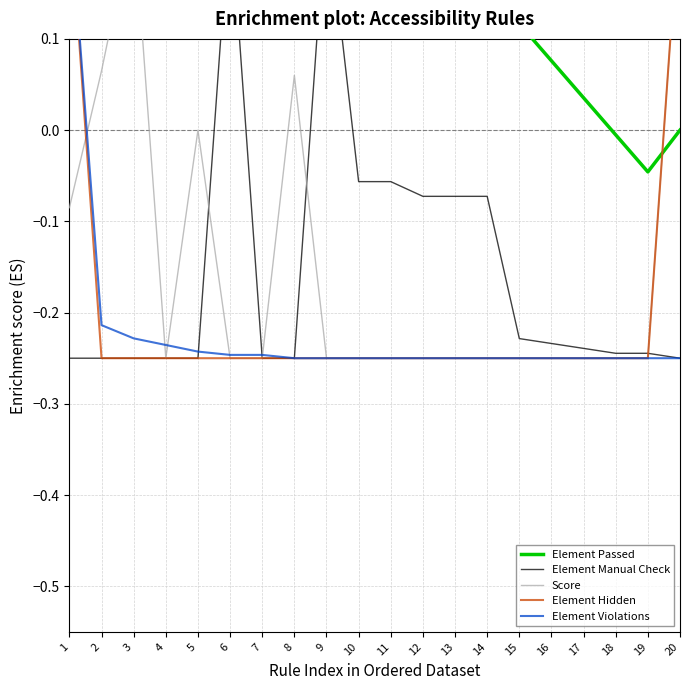

List the labels in order of Score value, smallest first.

4, 6, 7, 9, 10, 11, 12, 13, 14, 15, 16, 17, 18, 19, 1, 5, 8, 2, 3, 20